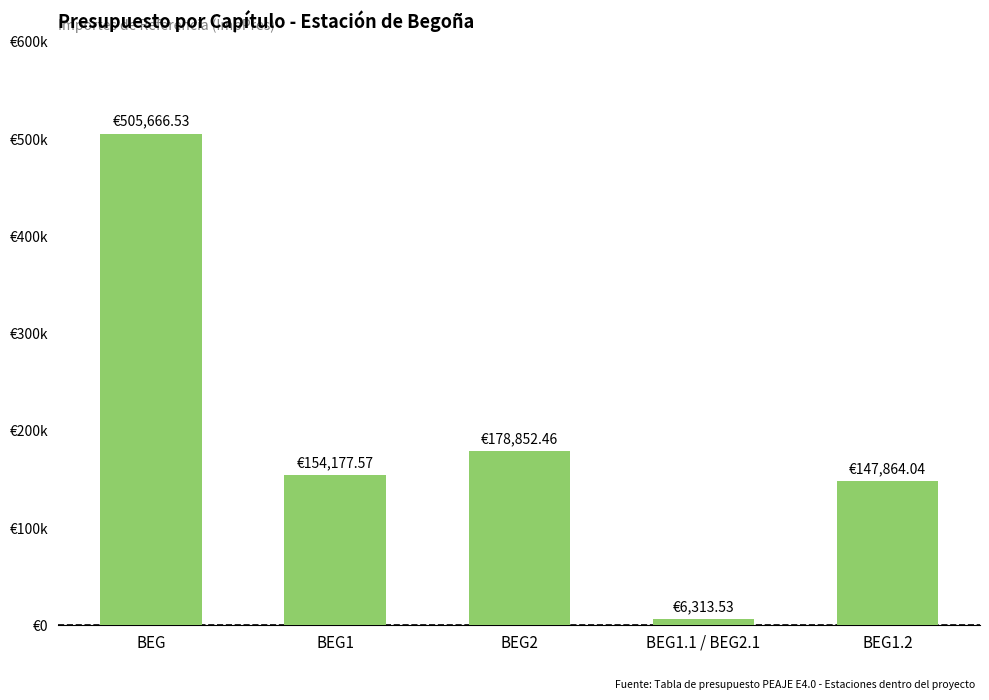

What is the sum of all values?

992874.1